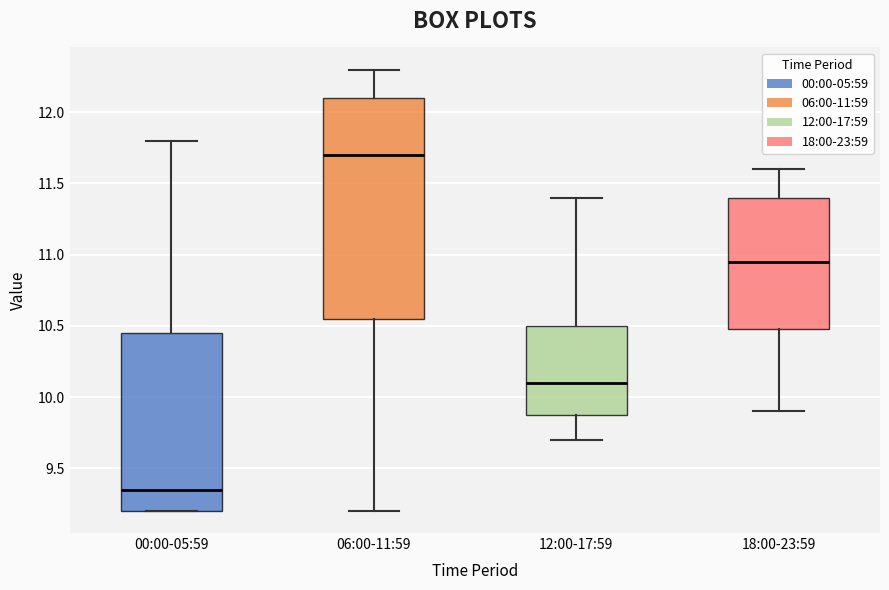

Comparing the boxes themselves (not the whiskers), which one is the tallest?

06:00-11:59